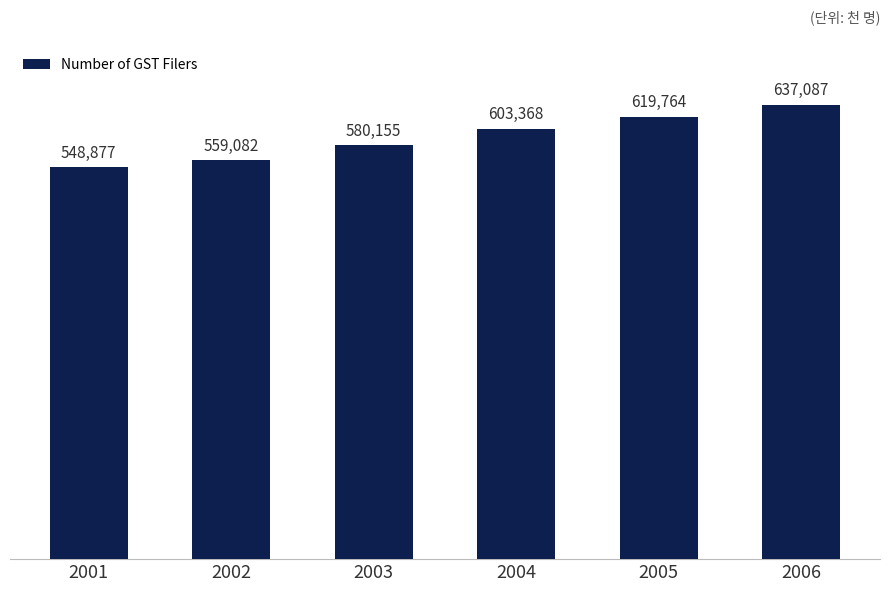

What is the change in value from 2002 to 2003?

+21073